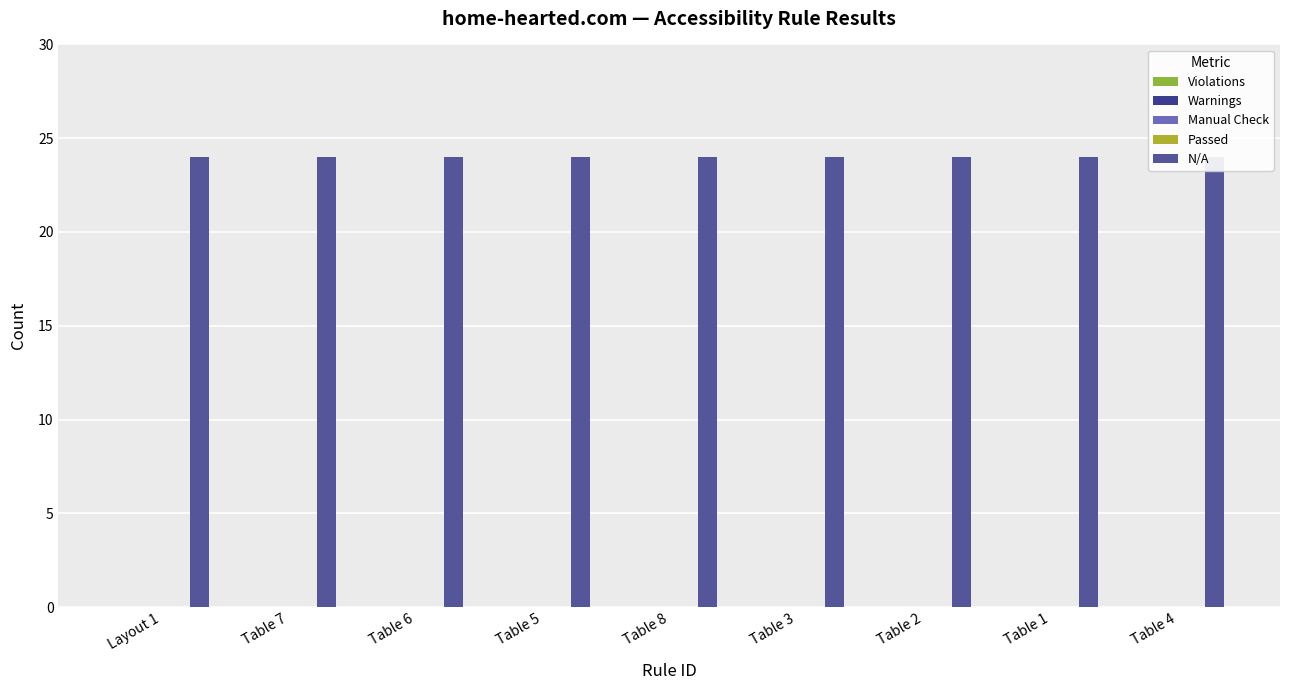

What are all the series names shown in the legend?

Violations, Warnings, Manual Check, Passed, N/A